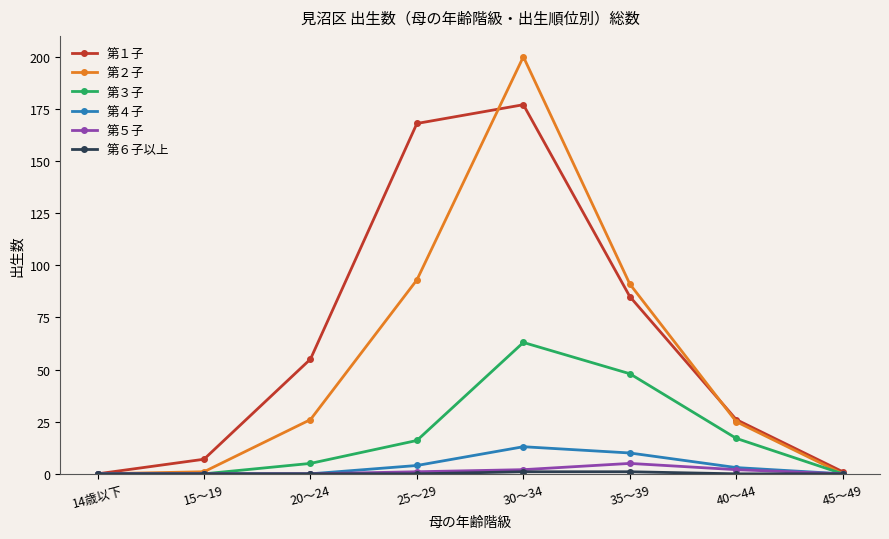

At how many categories does at least one series exceed 113?

2